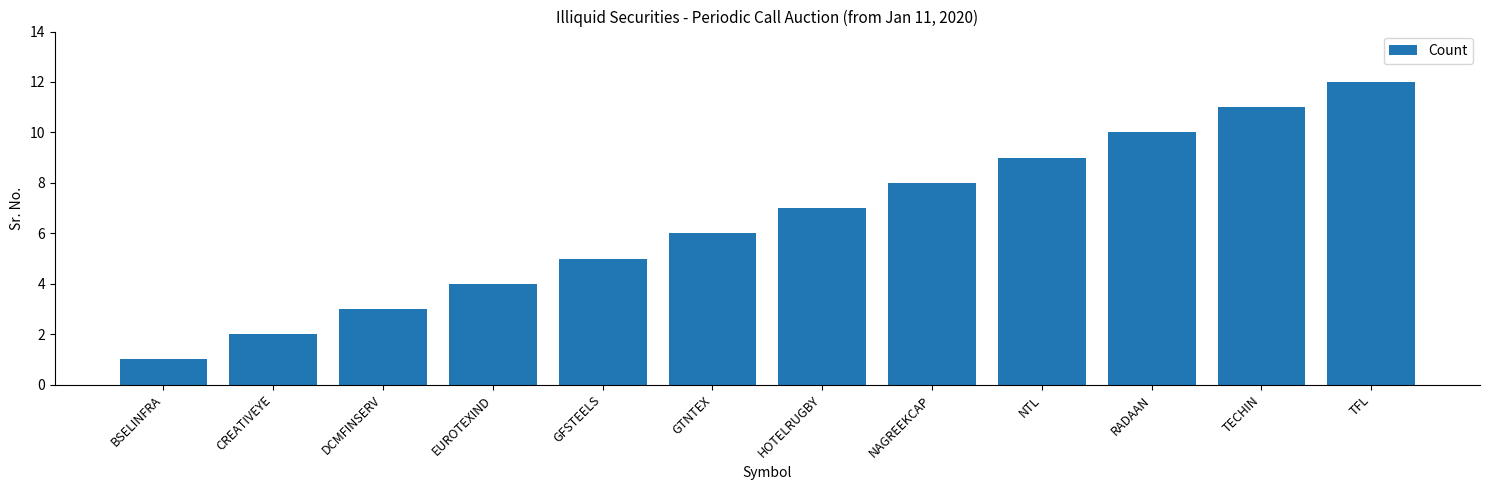

What is the ratio of the value at NTL to the value at GTNTEX?

1.5